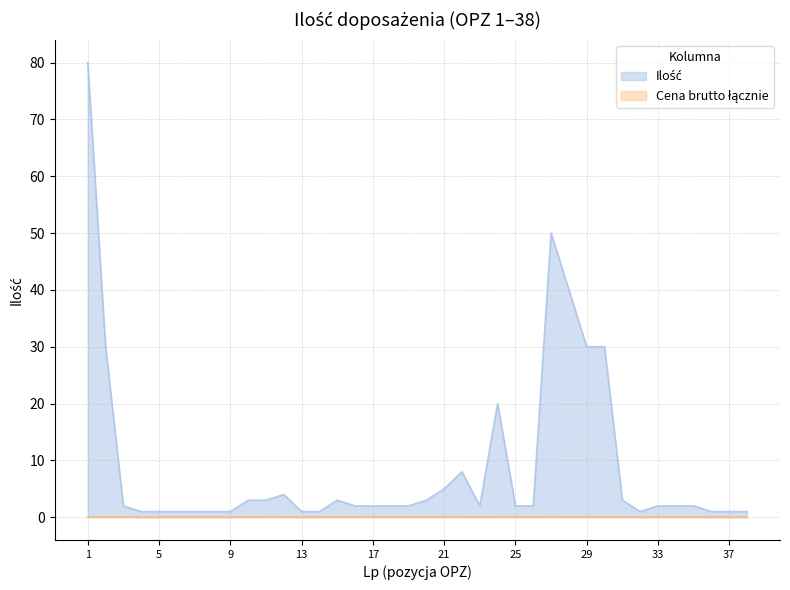

Is it true that the value at 25 is 2?

True